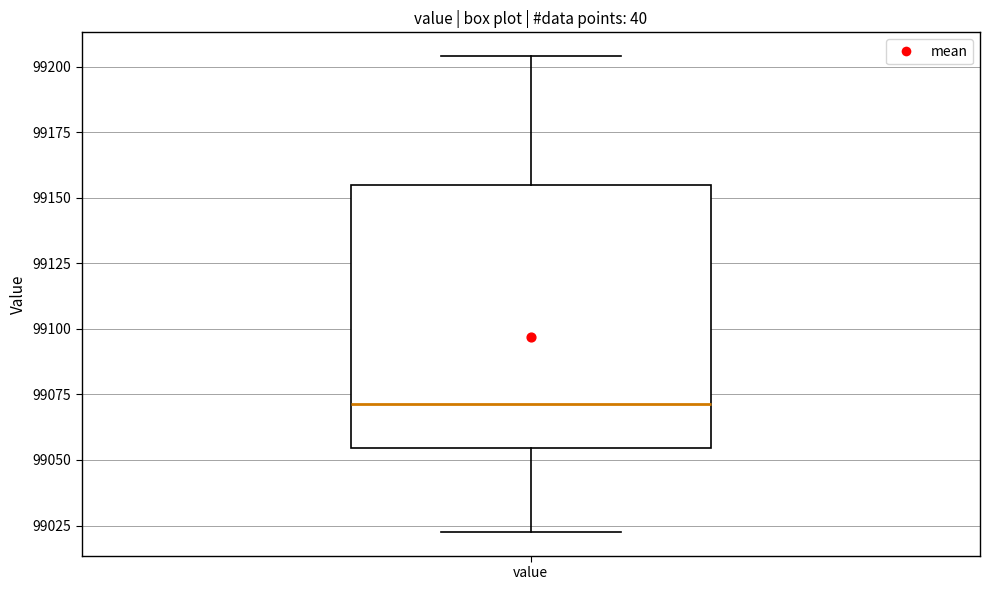

Transcribe this box plot: give where the median line is, the range the box spans, and where the two whiskers end, as read against the y-axis. The values are not printed on the chart, so give them approximately, as read against the axis.

median 99070, box 99055 to 99155, whiskers 99025 to 99205